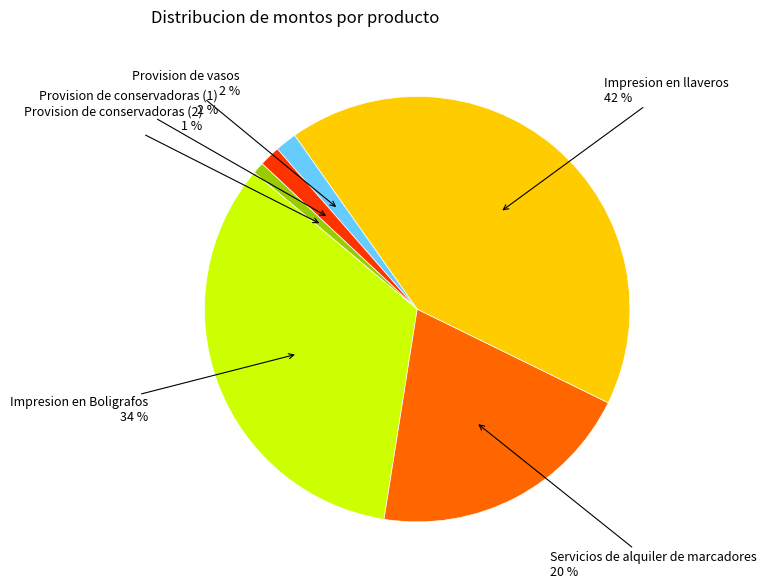

How many slices are in this pie chart?

6